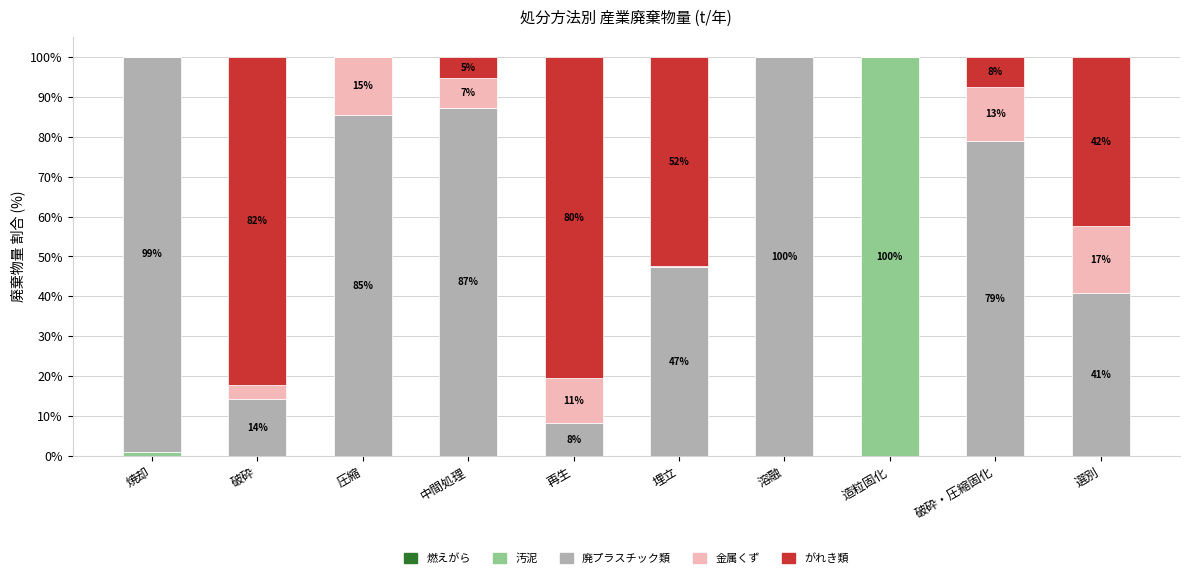

What is the sum of the がれき類 values at 中間処理 and 破砕・圧縮固化?

13.0